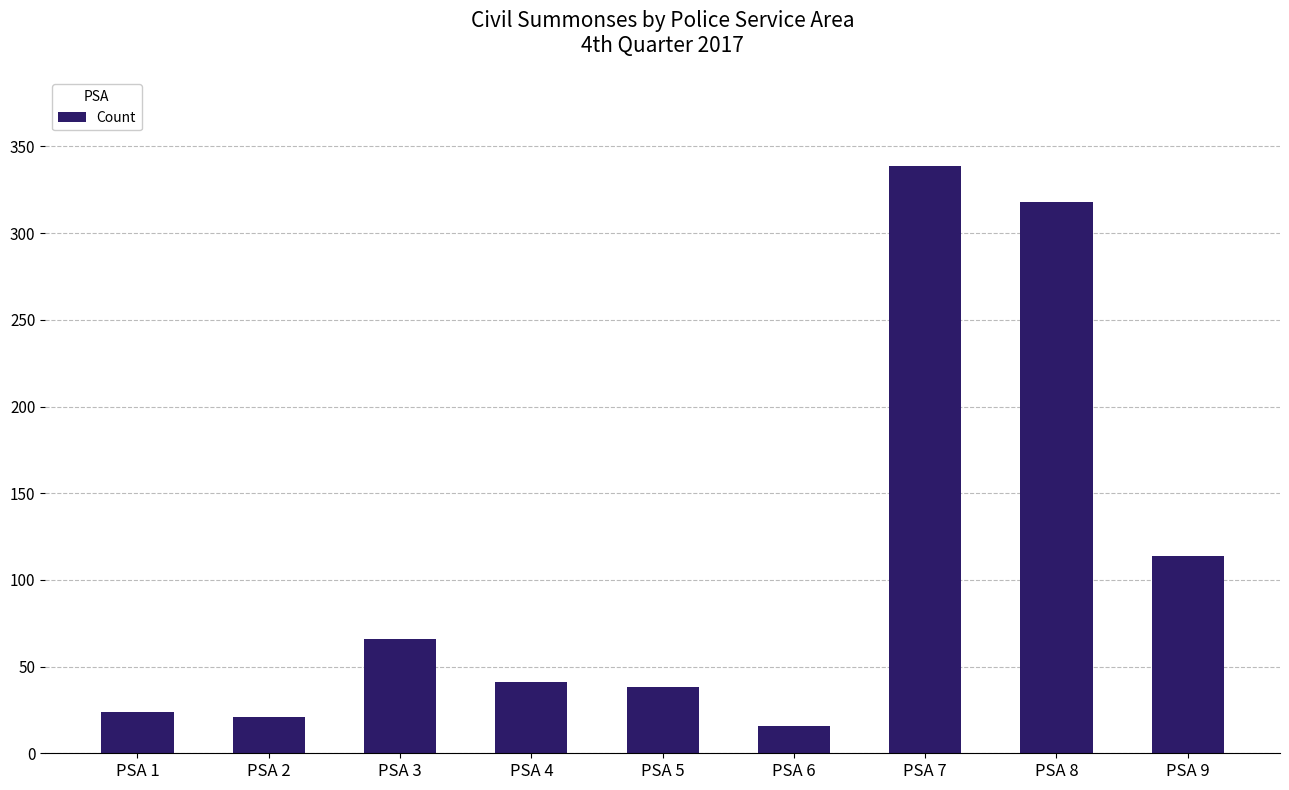

What value does the data have at PSA 8, to the nearest 10?

320